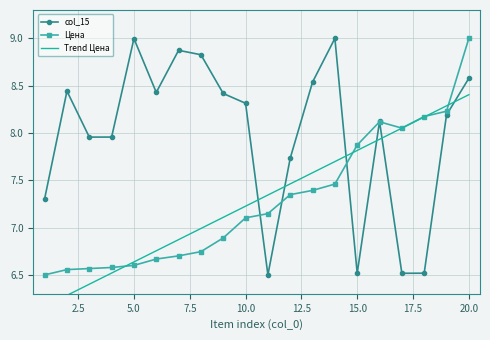

True or false: Цена has a value of 6.6 at 5.0.

True